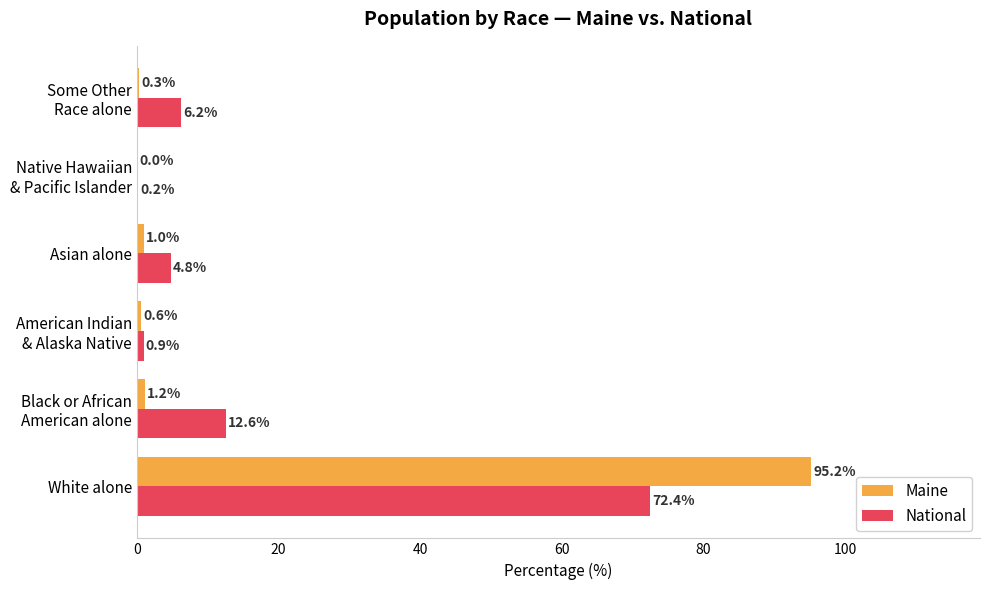

What is the approximate value of National at White alone?

72.4